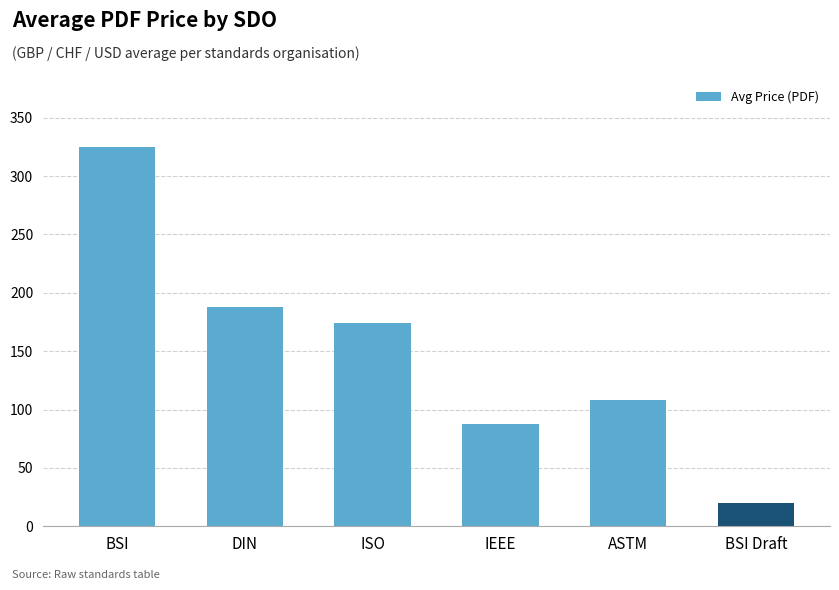

True or false: the data shows 76.1 at DIN.

False